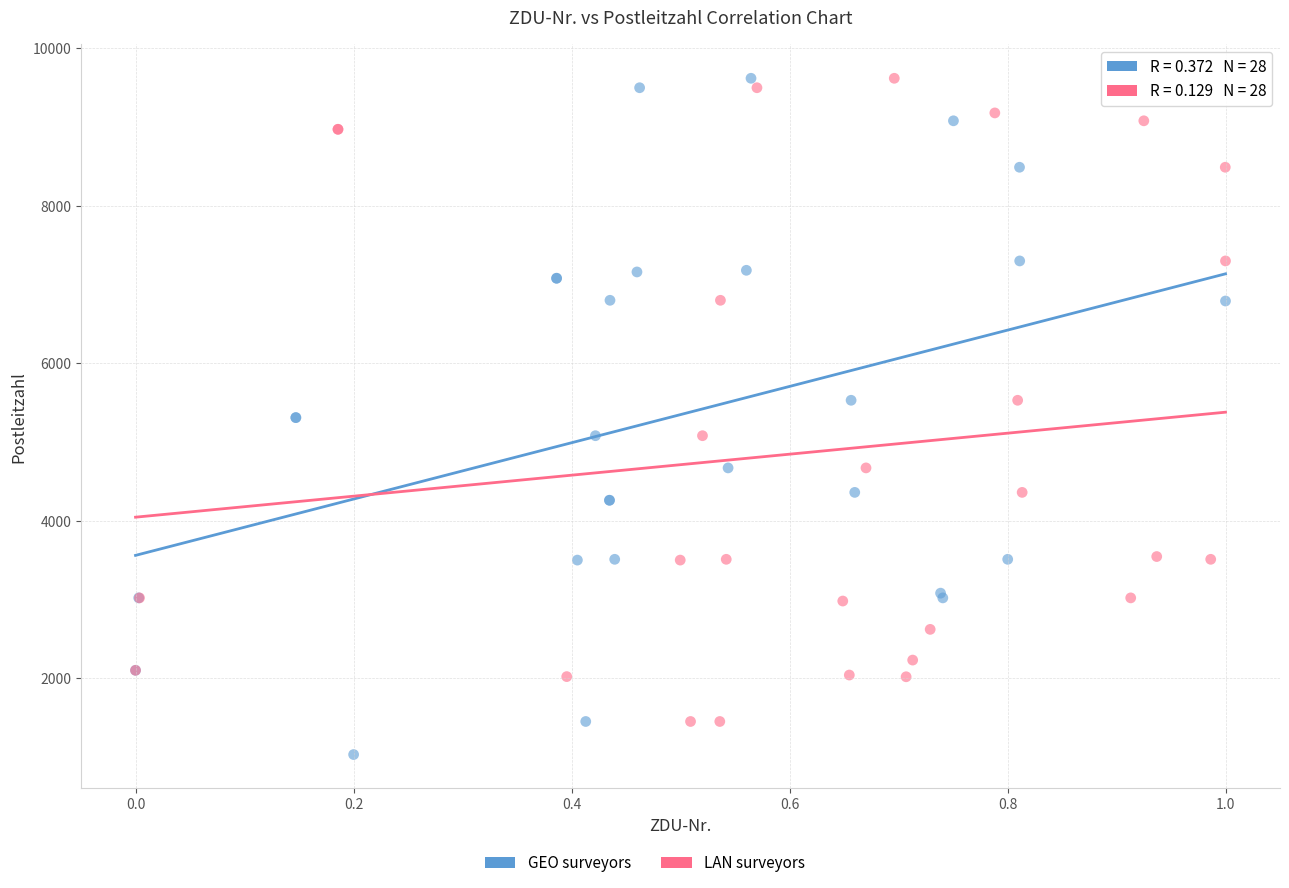

Which series reaches the minimum Y coordinate?

GEO surveyors